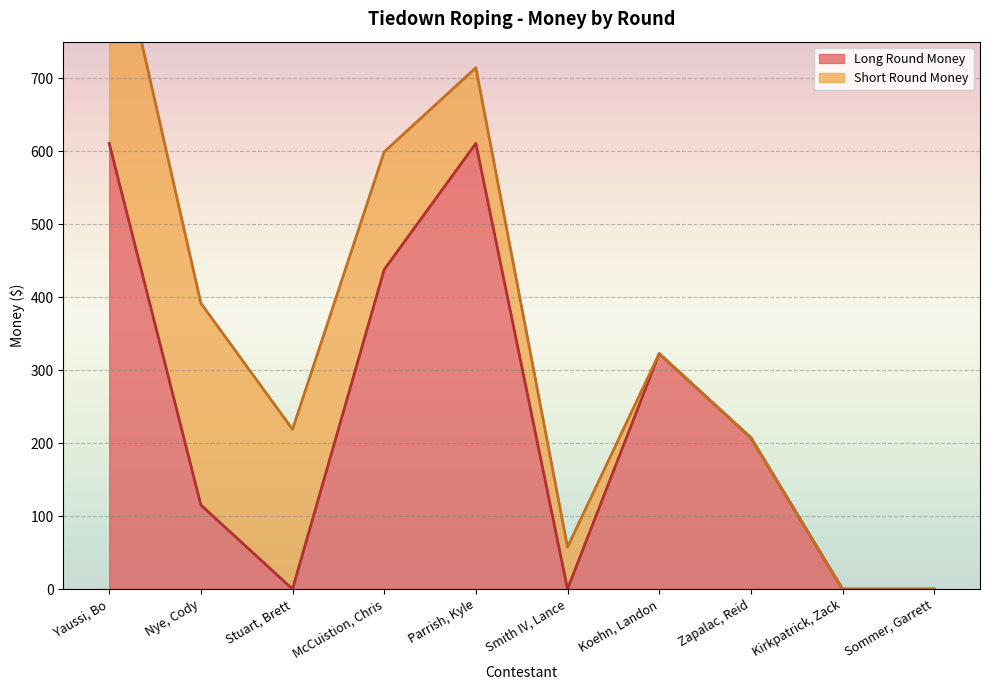

What is the label of the 8th point from the right?

Stuart, Brett